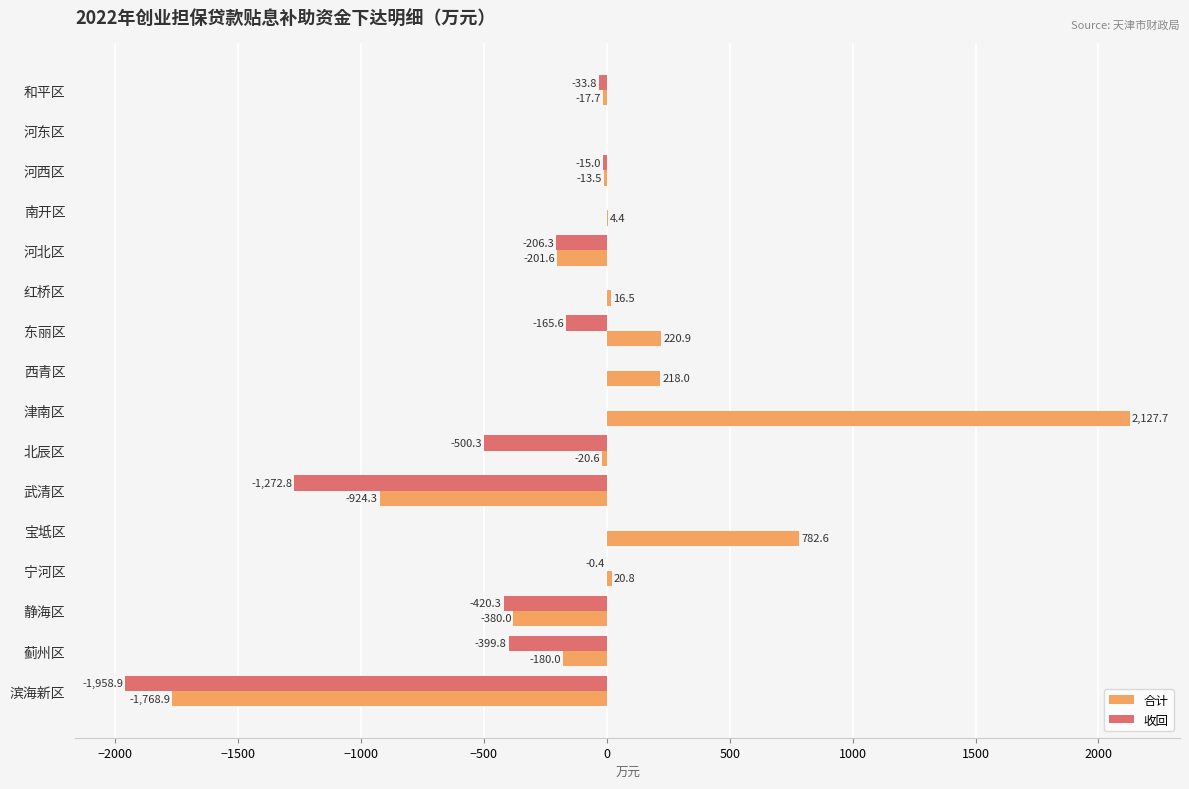

Where is 收回 nearest to the value -979?

武清区